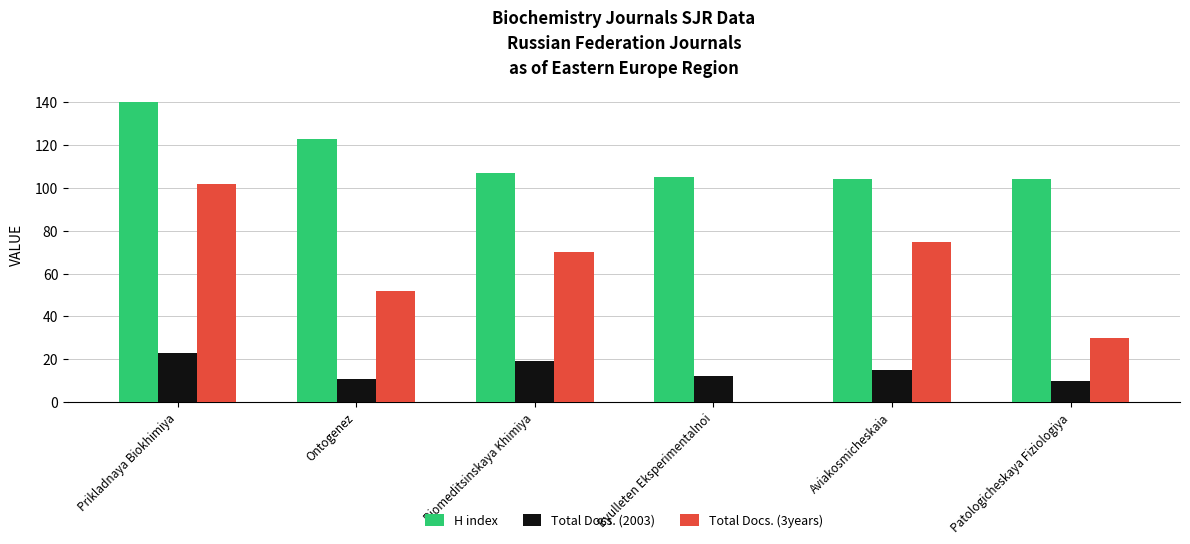

What is the maximum value for Total Docs. (2003)?

23